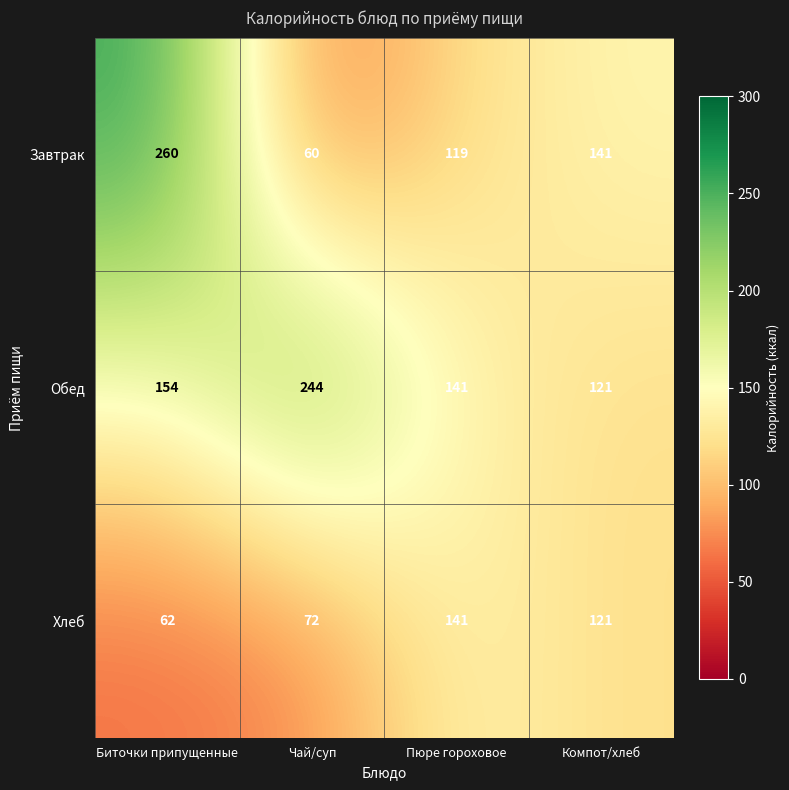

How many data points does each series have?

4